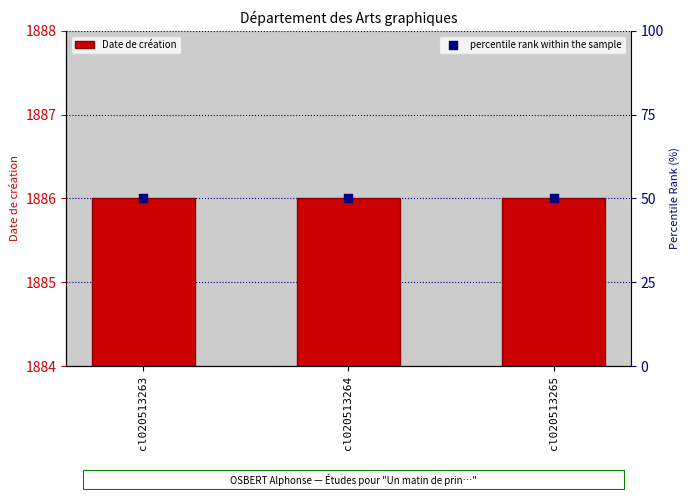

Which series reaches the maximum Y coordinate?

Date de création